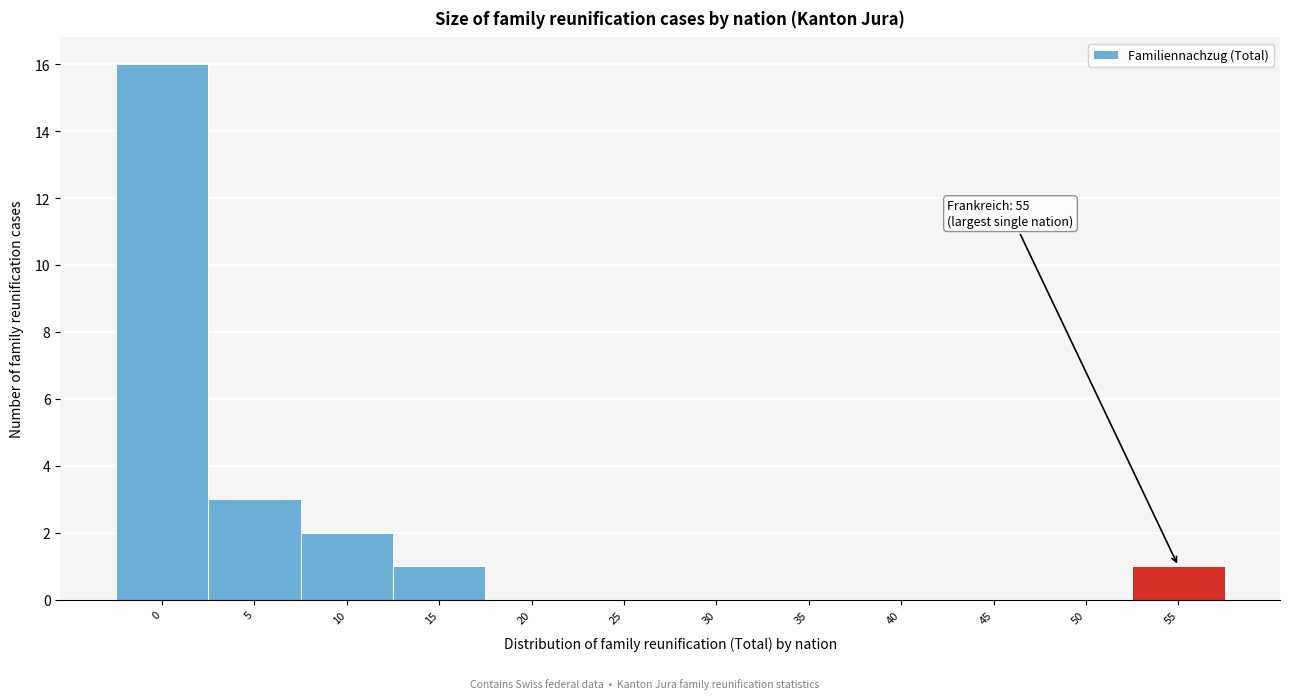

Reading right to left, list all the values displayed in this chart.

55=1	50=0	45=0	40=0	35=0	30=0	25=0	20=0	15=1	10=2	5=3	0=16